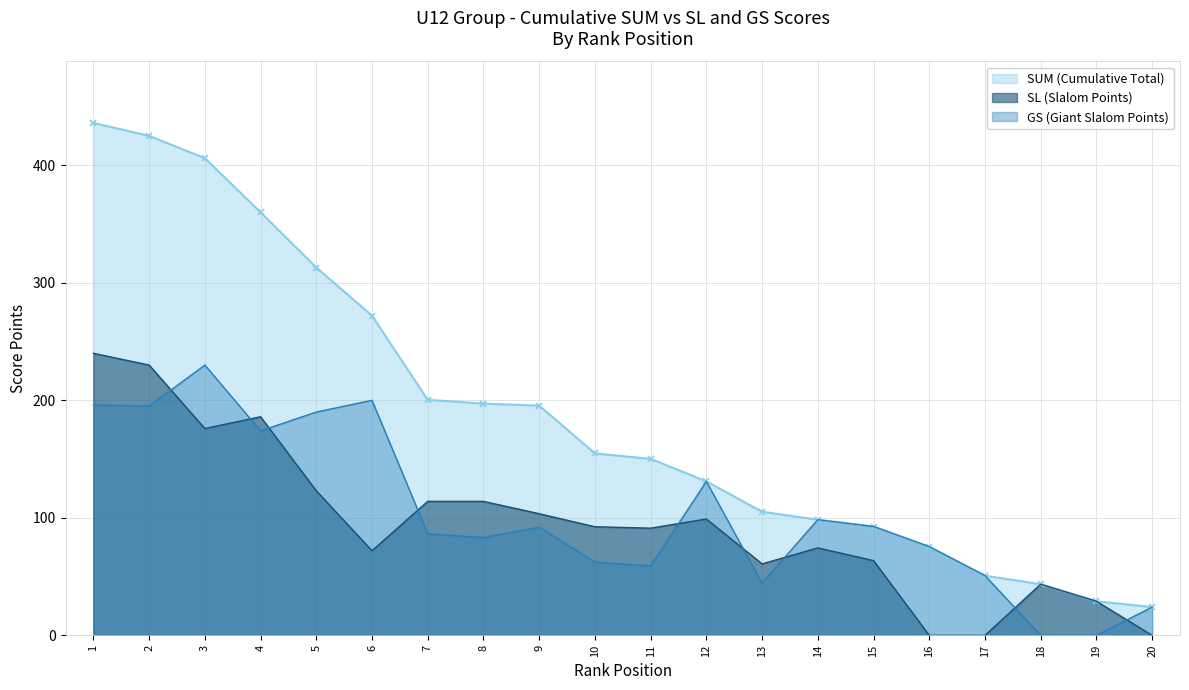

At which category does the chart reach its minimum across all series?

16